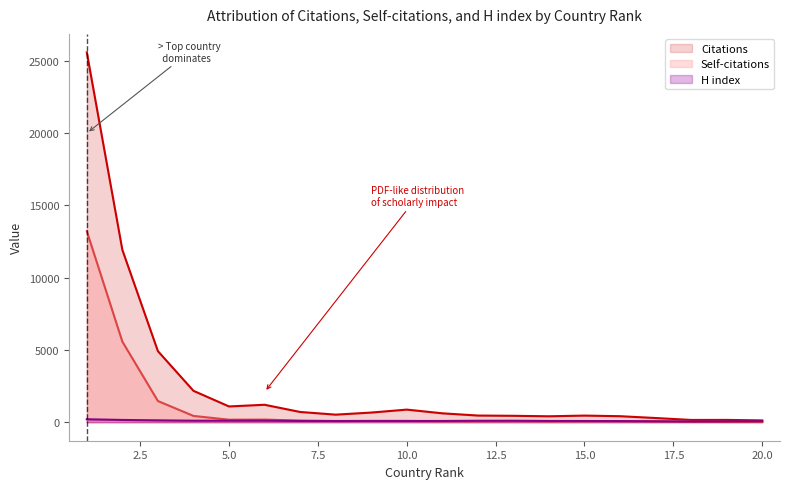

At which label does H index reach its minimum?

18